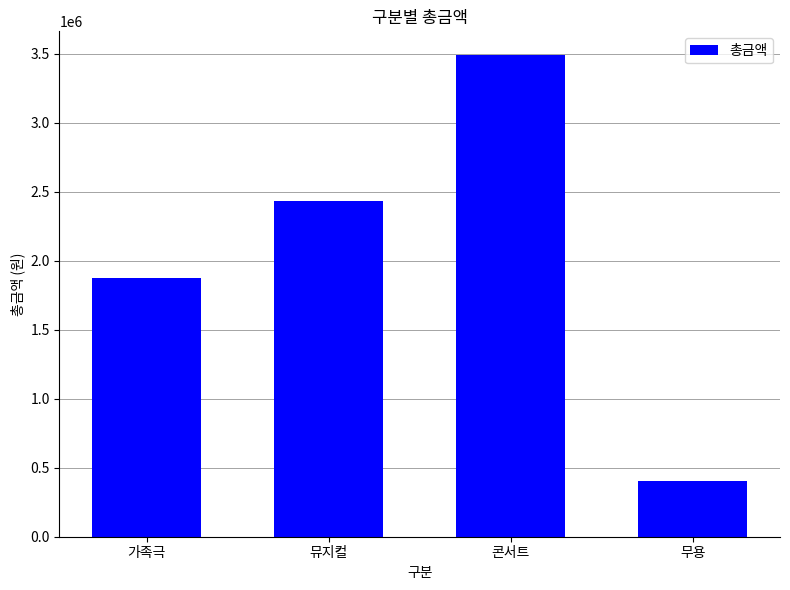

What is the minimum value shown in the chart?

405000